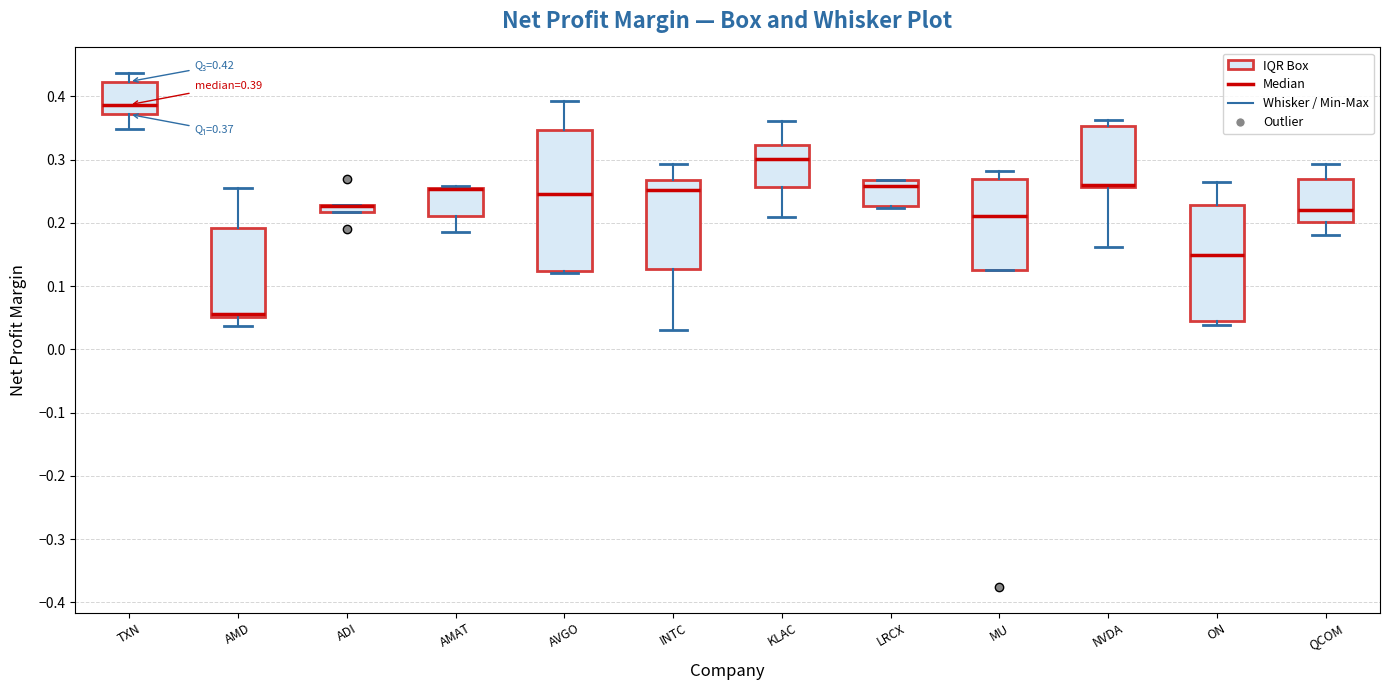

Which box is the tallest, from its lower edge to its upper edge?

AVGO